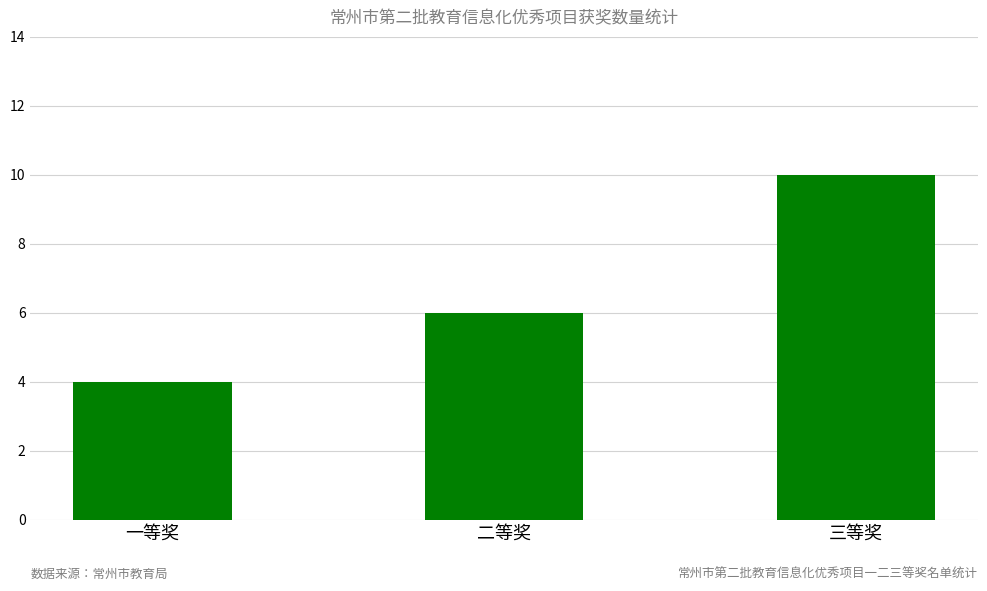

What is the approximate value at 三等奖?

10